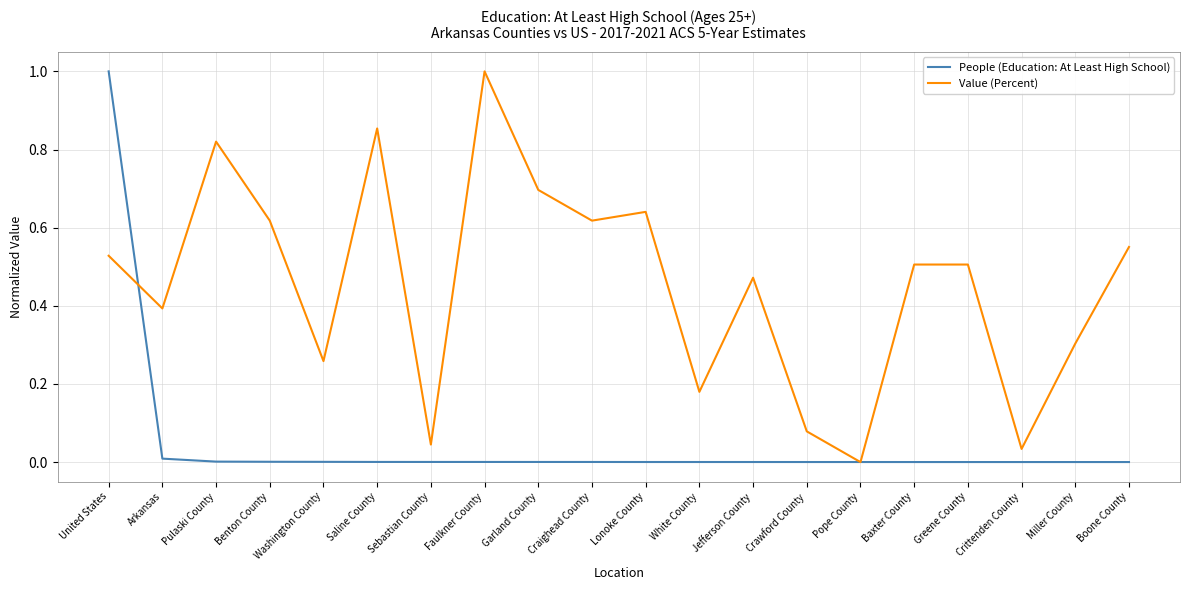

Which series has the largest total across all categories?

Value (Percent)